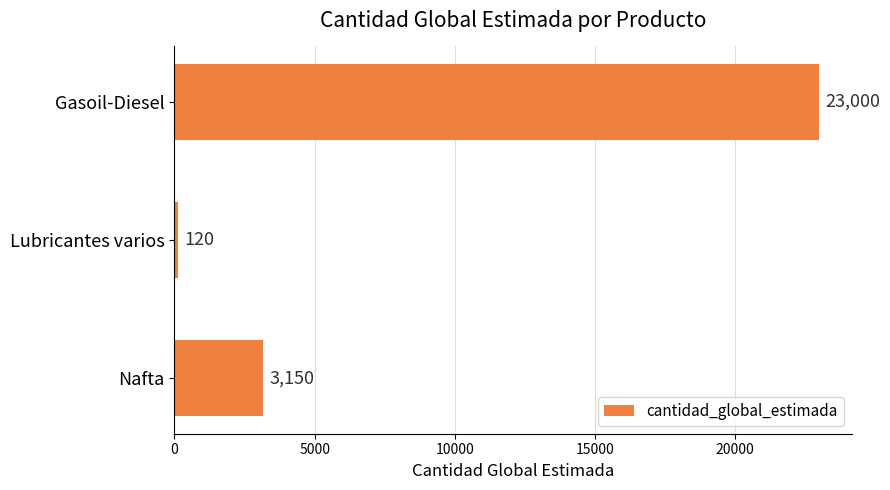

How many bars are there in total?

3